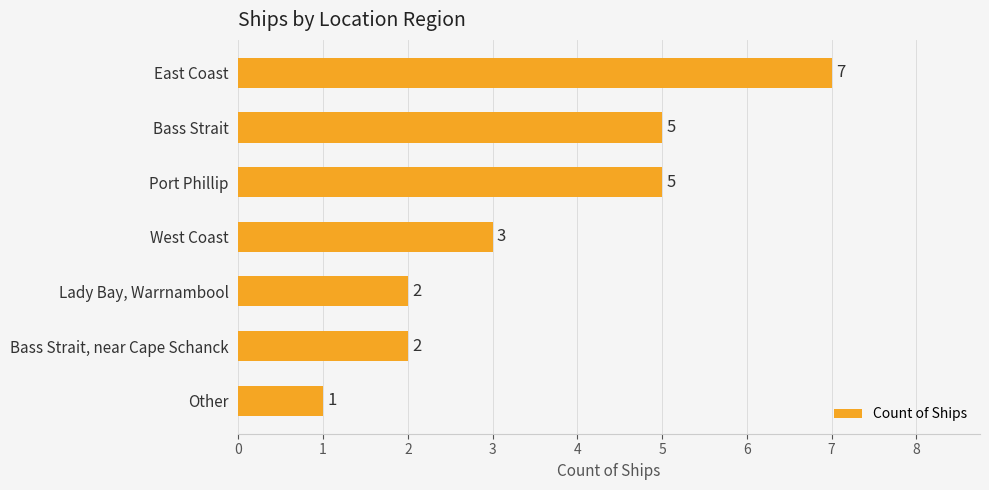

What is the sum of the values at Bass Strait and Lady Bay, Warrnambool?

7